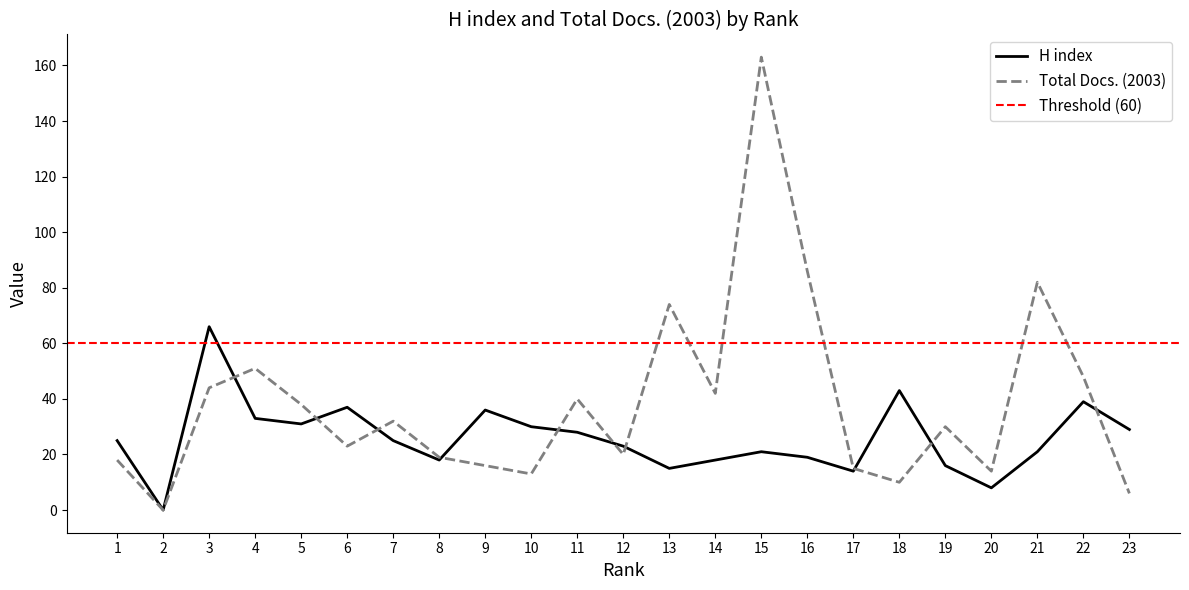

Count the number of data series in this chart.

2